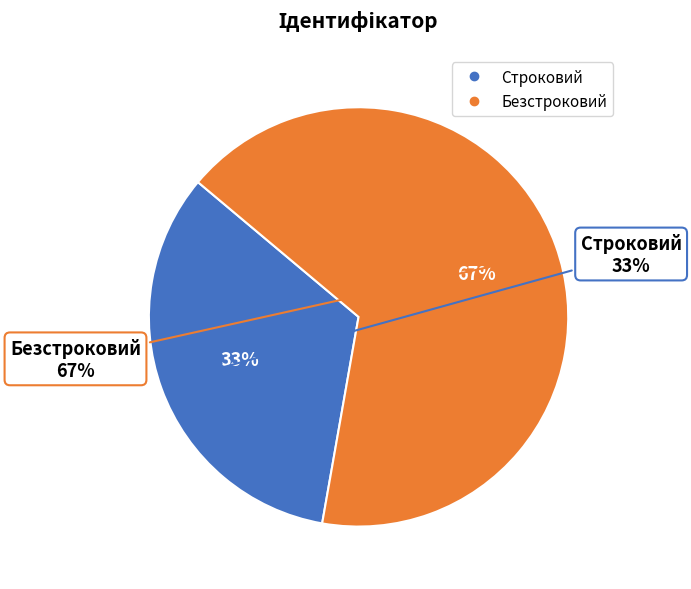

How many segments does this pie chart have?

2